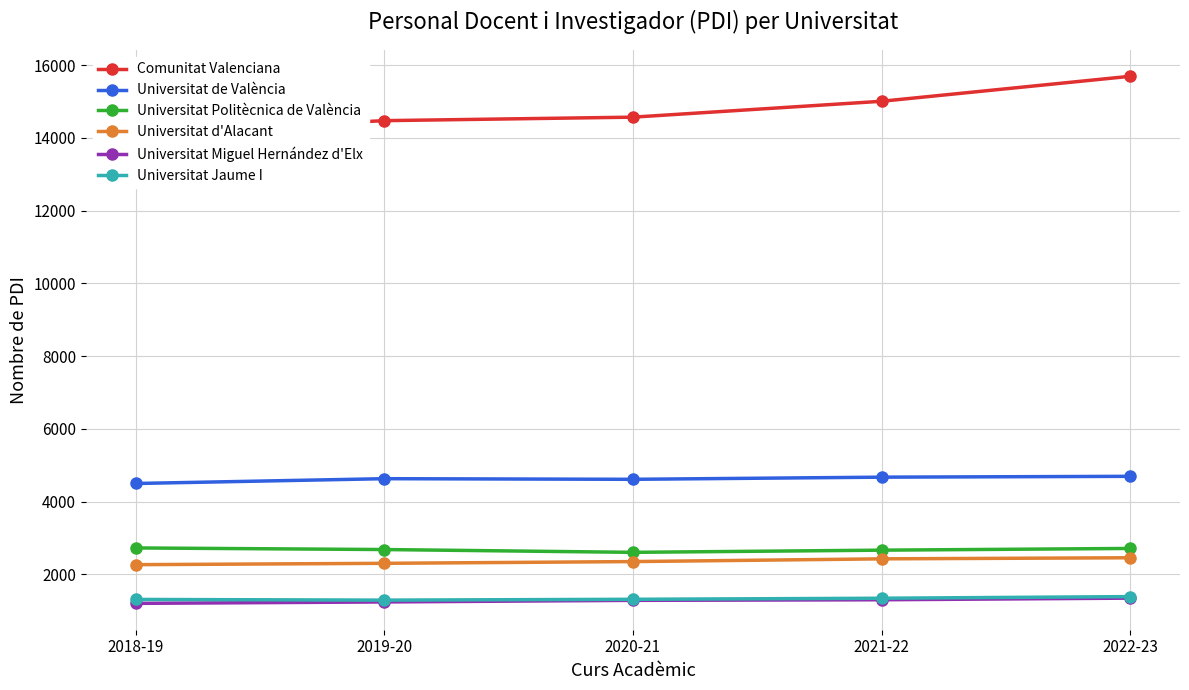

Rank the series at 2018-19 from lowest to highest value.

Universitat Miguel Hernández d'Elx, Universitat Jaume I, Universitat d'Alacant, Universitat Politècnica de València, Universitat de València, Comunitat Valenciana